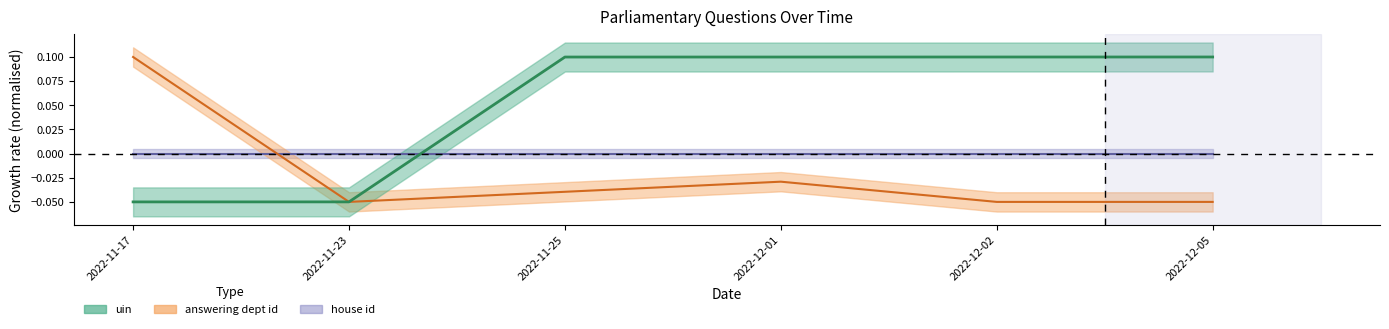

How many uin values are between 0 and 1?

4